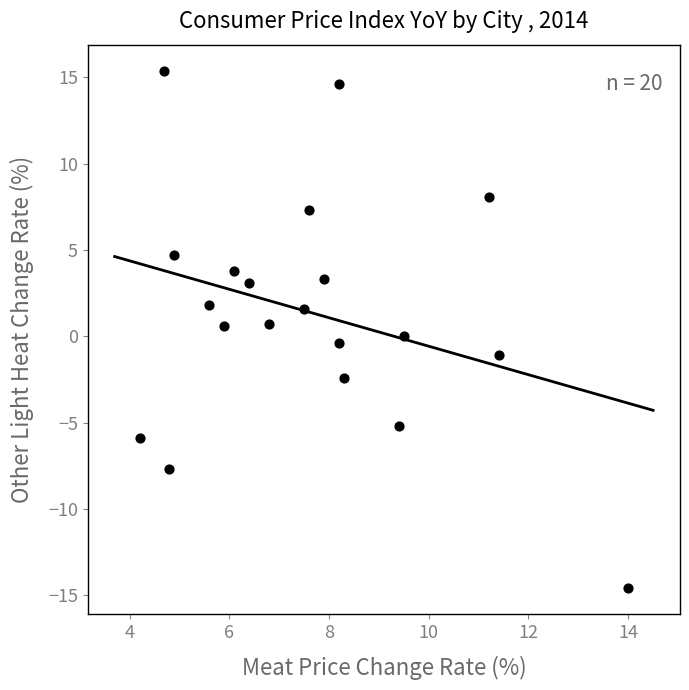

What is the range of Y values (max minus min)?

30.0